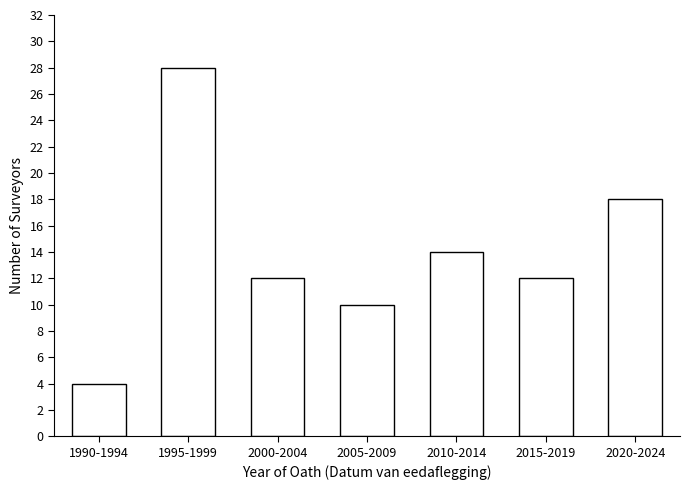

Reading left to right, what are all the values shown in this chart?

4	28	12	10	14	12	18